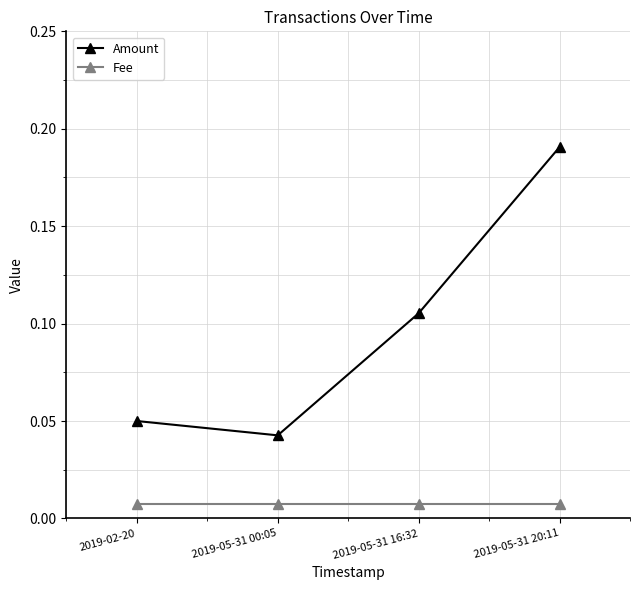

Is it true that Amount equals 0.0 at 2019-02-20?

False